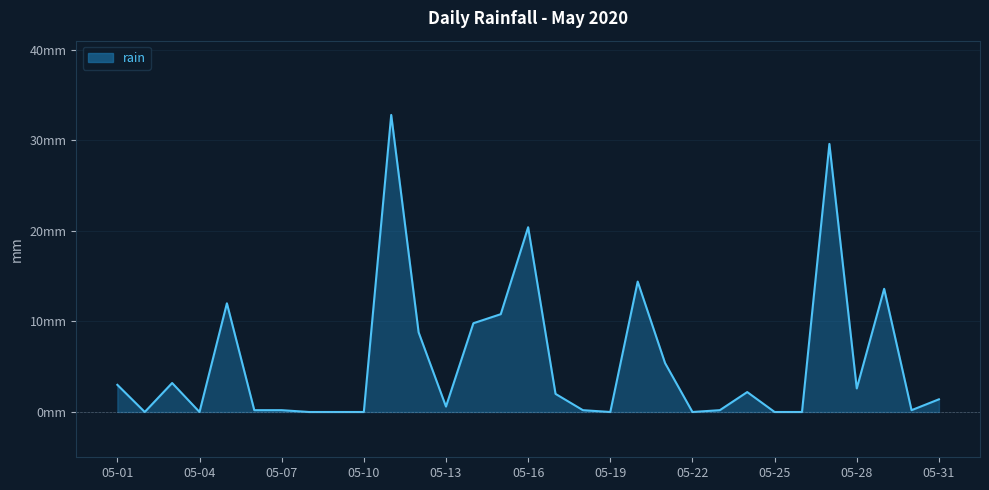

Where does the data first go above 1?

05-01